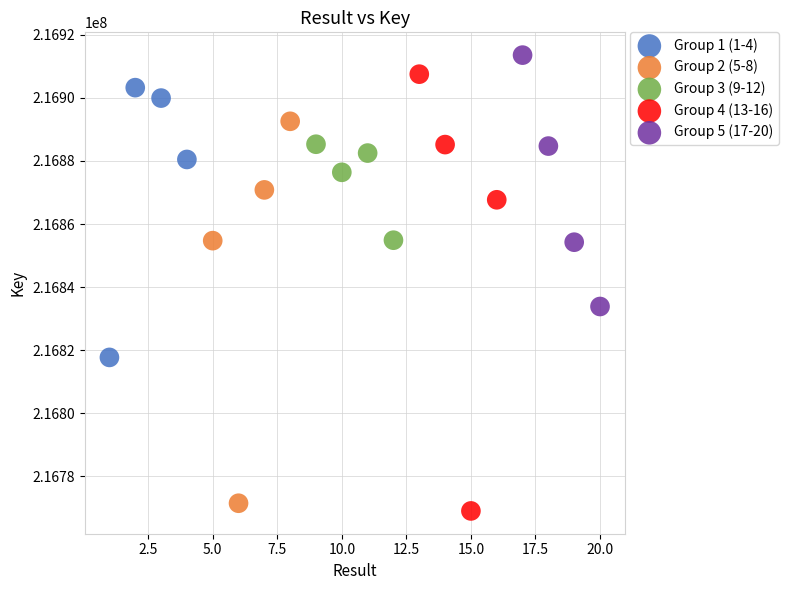

Which series reaches the minimum Y coordinate?

Group 4 (13-16)